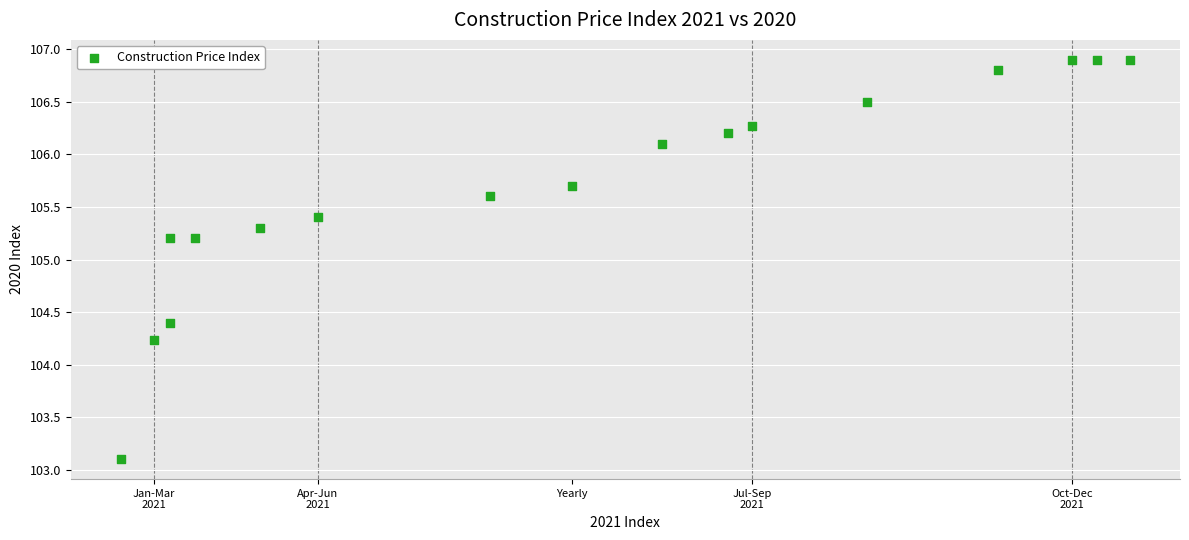

What is the range of X values (max minus min)?

12.3